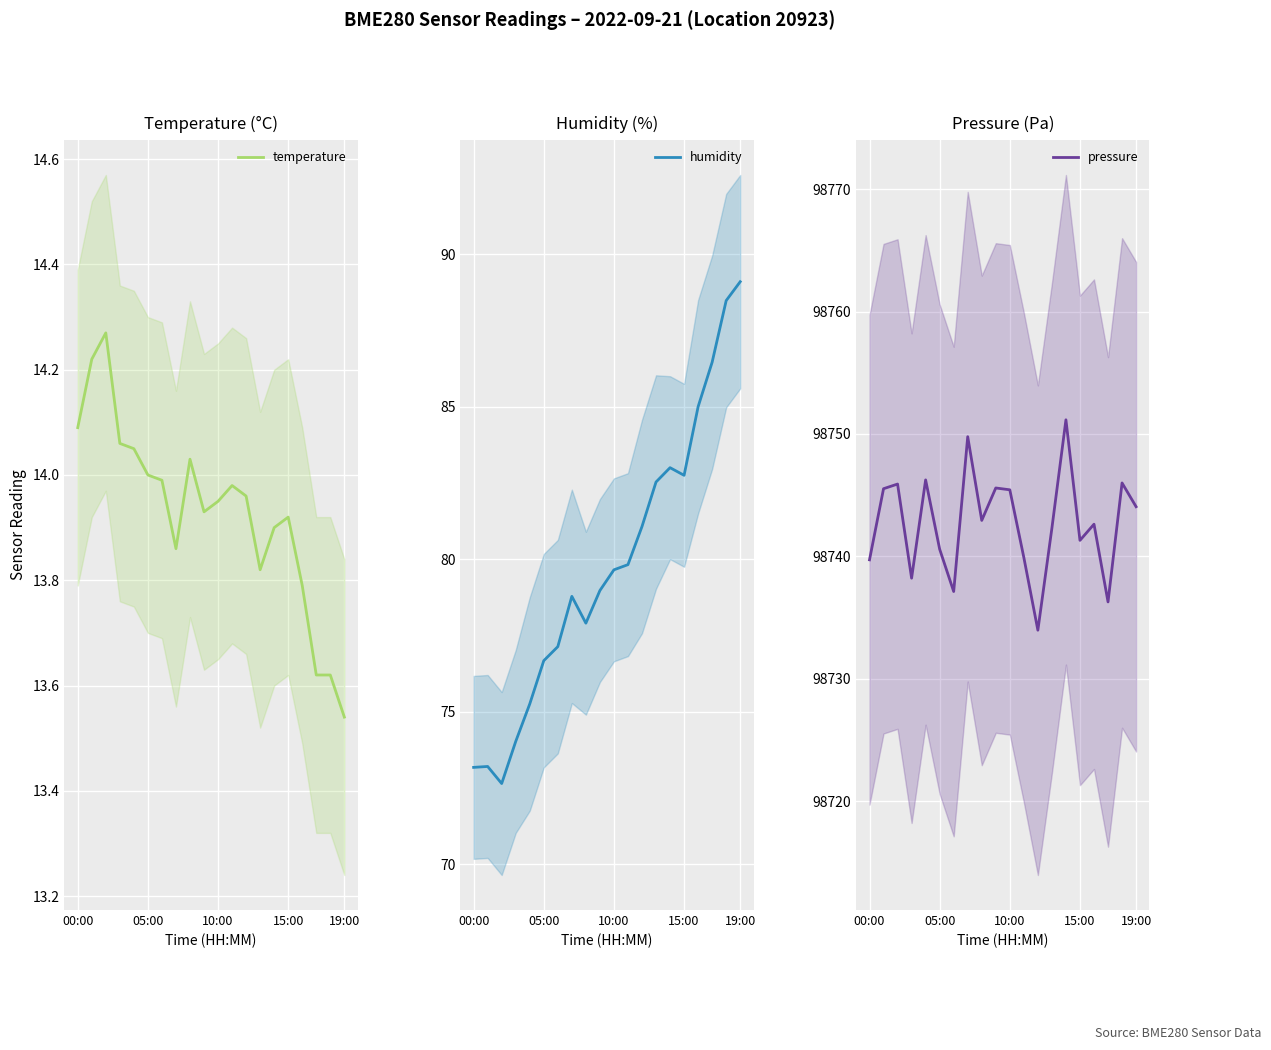

True or false: pressure and humidity intersect in this chart.

False